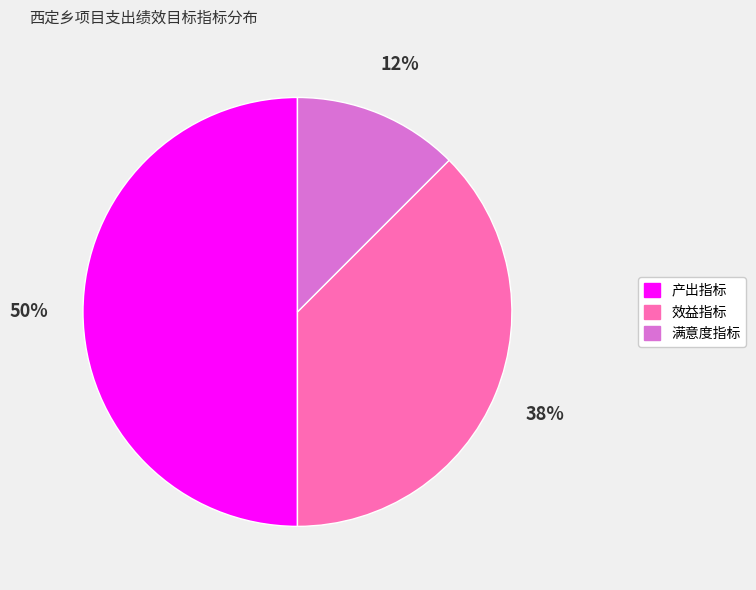

To the nearest percent, what portion does 产出指标 represent?

50%